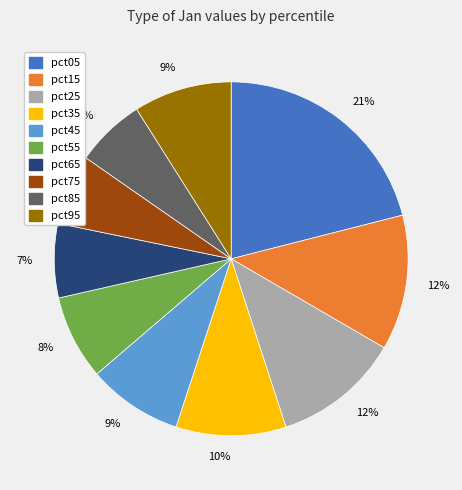

Is there any slice that represents more than half of the pie?

No